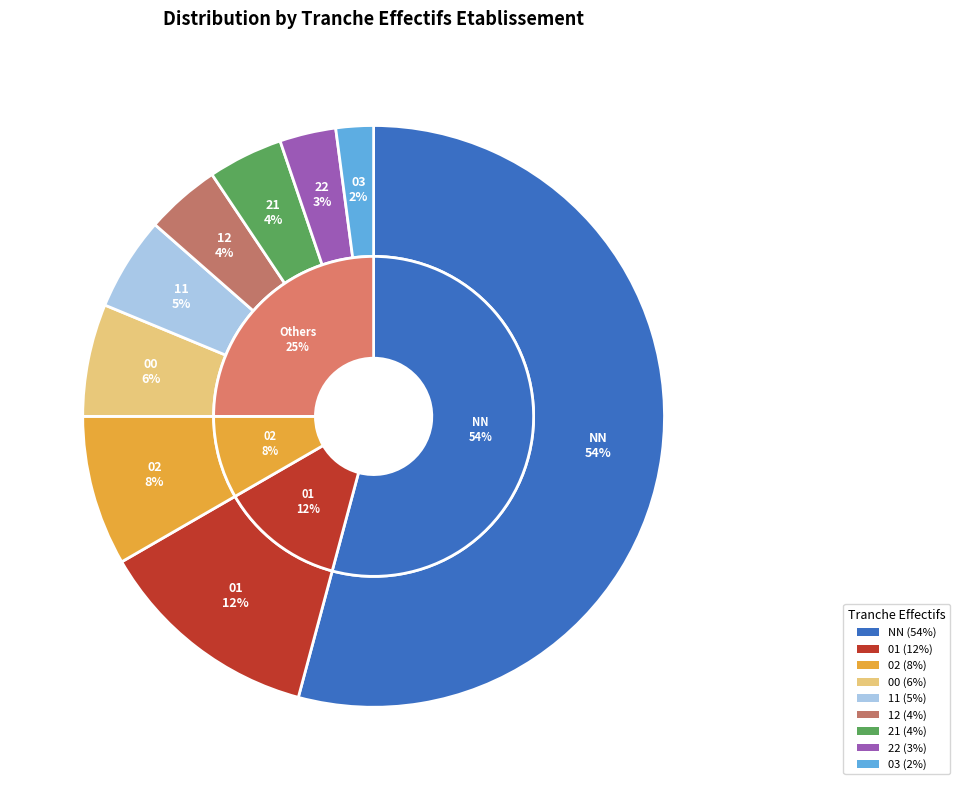

How many segments does this pie chart have?

9